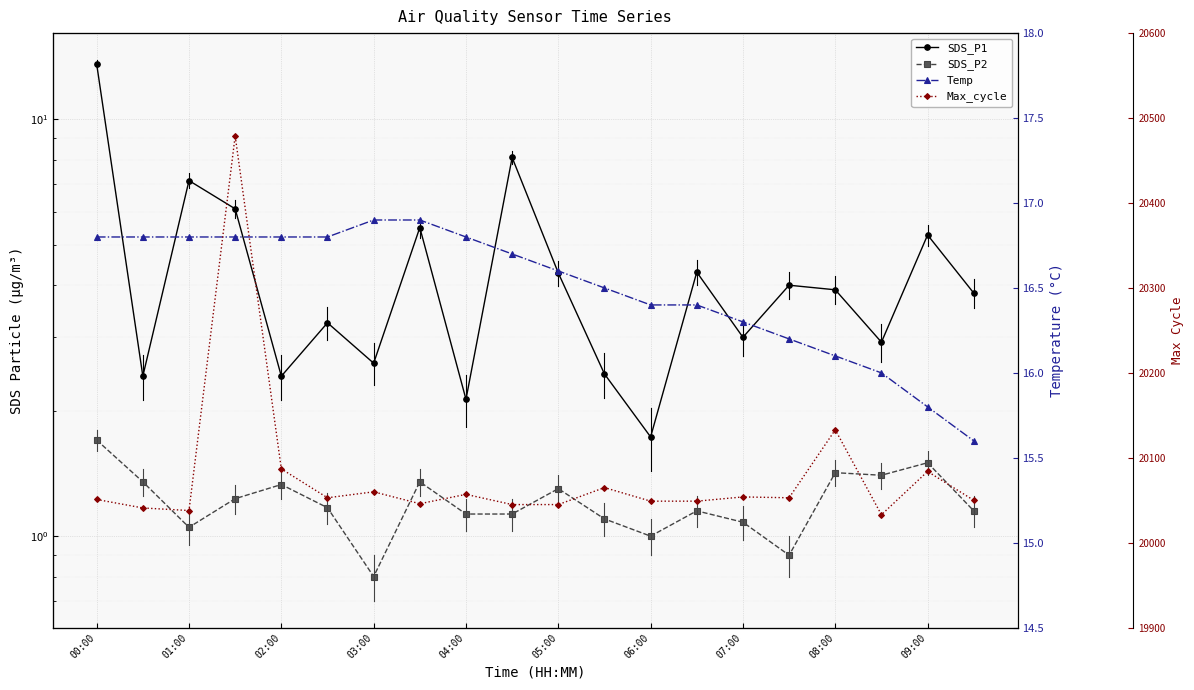

The value of Temp at 04:00 is 8.8. True or false?

False